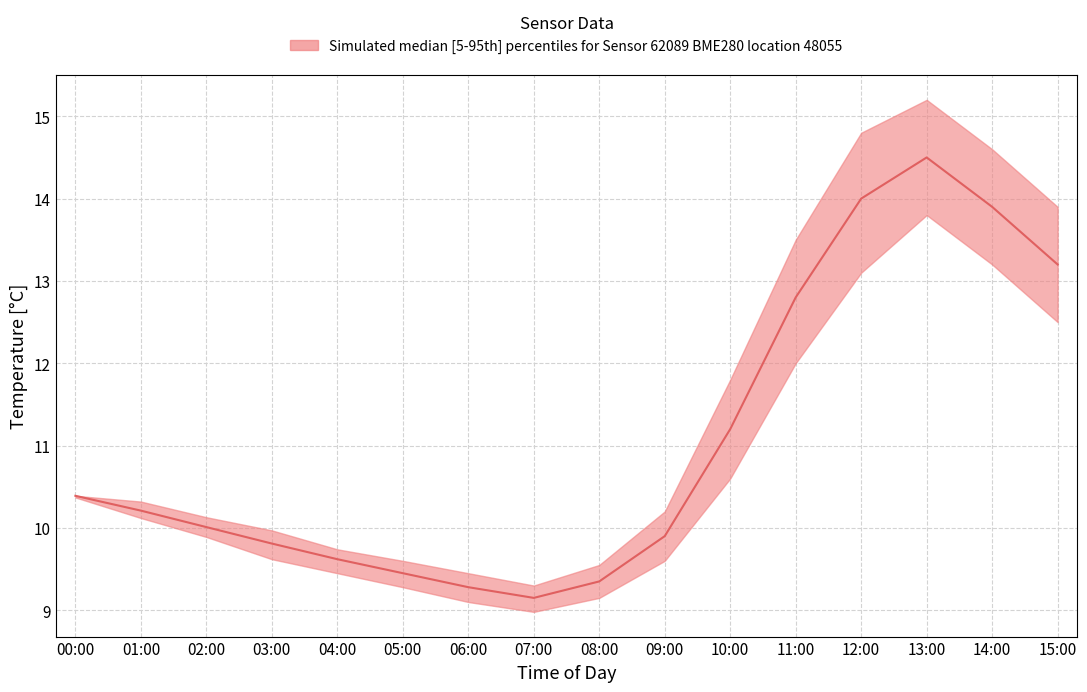

What is the average value of the temperature_lower series?

10.7